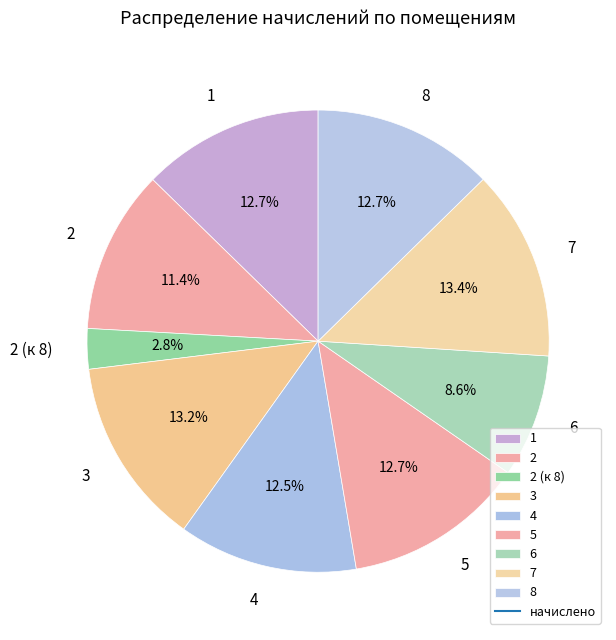

How many segments does this pie chart have?

9